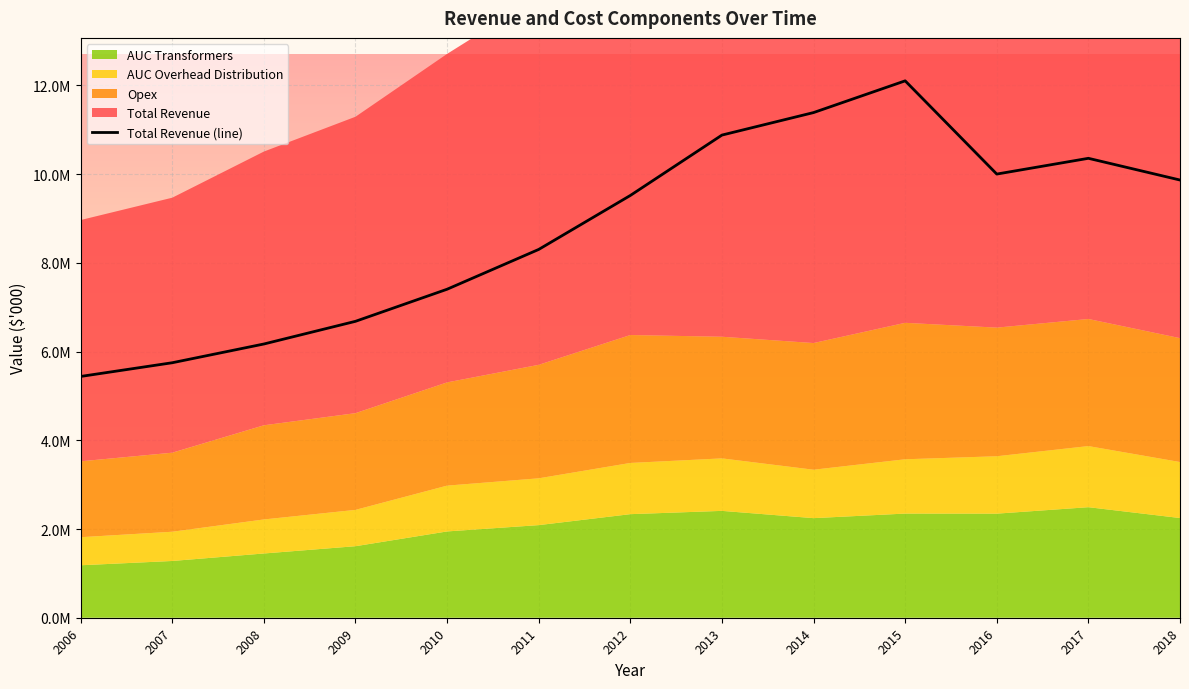

Which has a higher value, 2015 or 2006?

2015